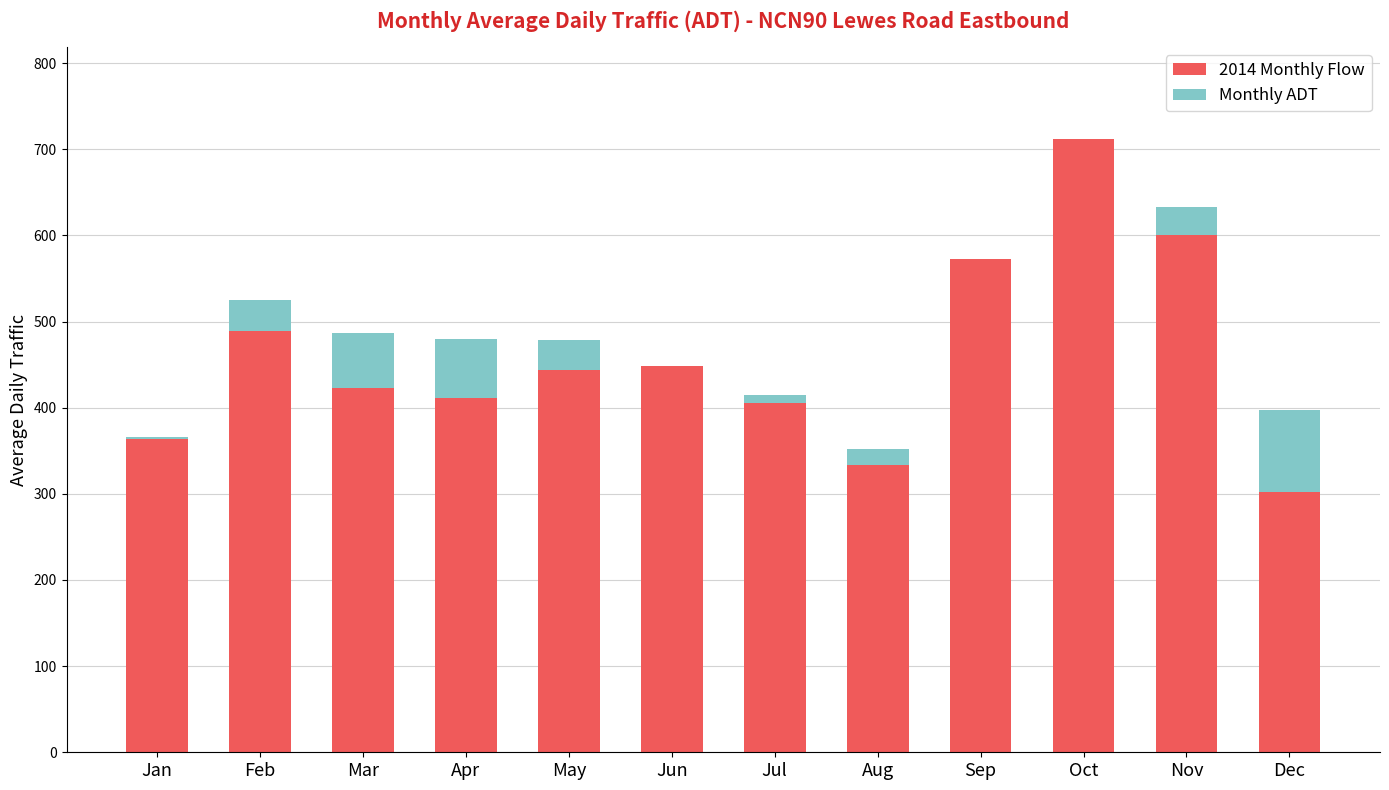

The 2014 Monthly Flow series shows 444.0 at May. True or false?

True